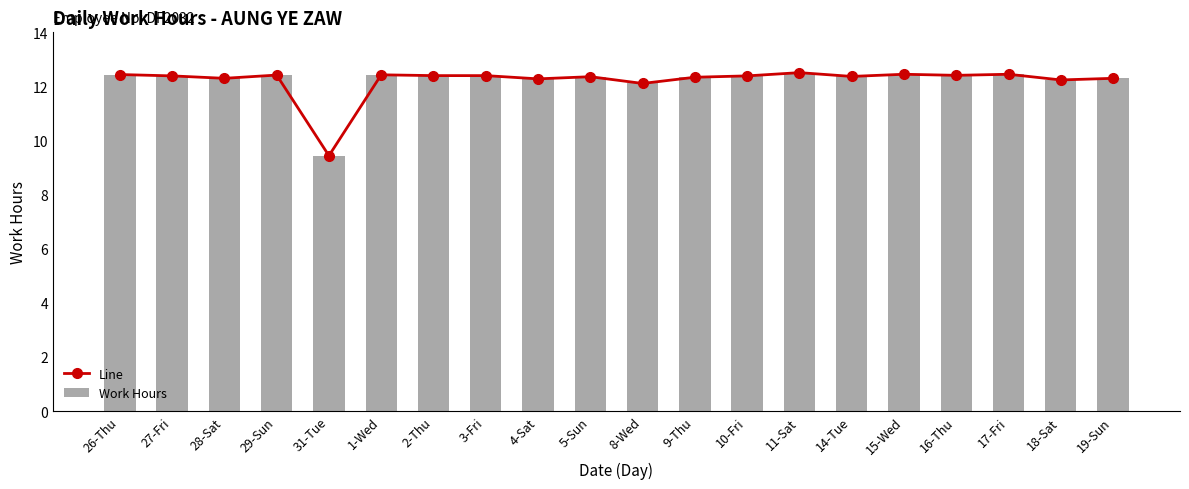

What value does the Line series have at 16-Thu?

12.4